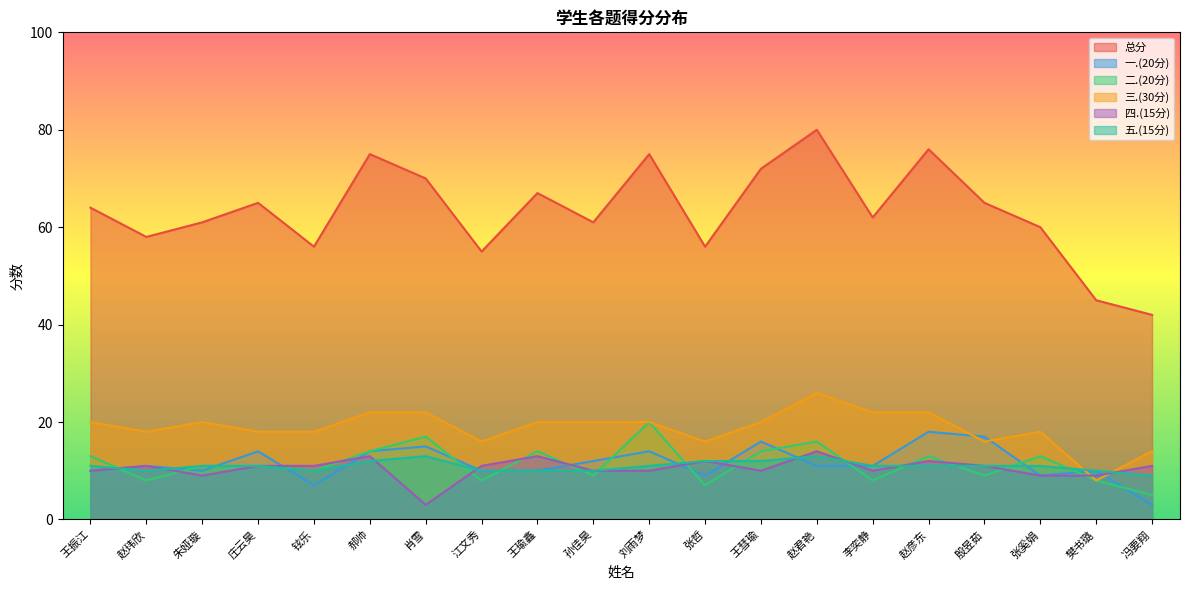

True or false: 总分 and 三.(30分) intersect in this chart.

False